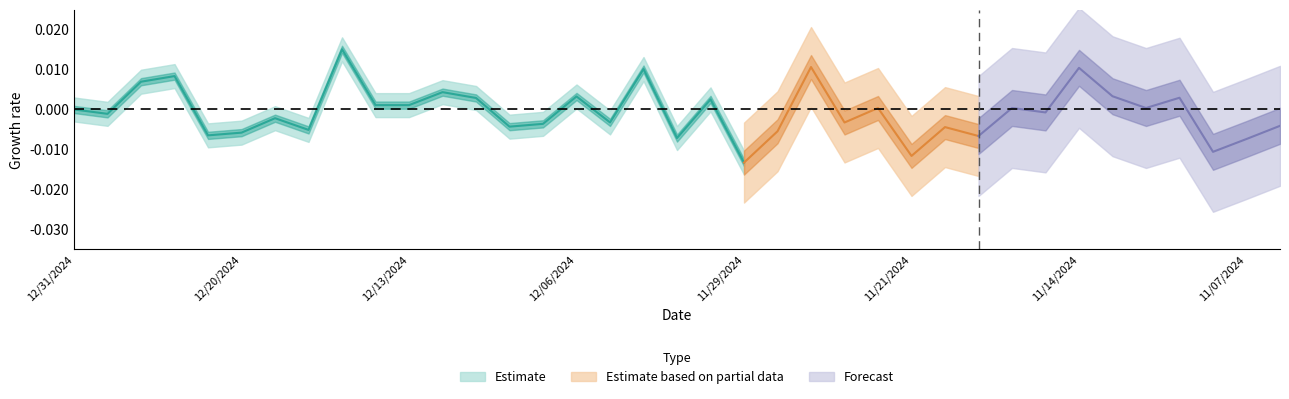

The value at 12/13/2024 is 43.4. True or false?

False